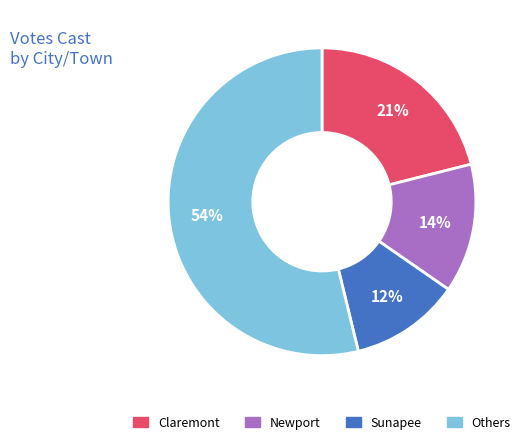

Combined, do Newport and Claremont account for over 50%?

No